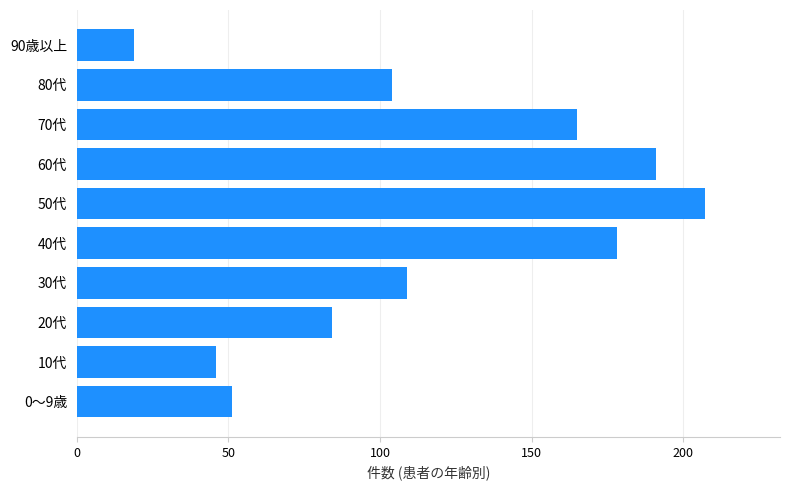

Reading bottom to top, list all the values displayed in this chart.

51	46	84	109	178	207	191	165	104	19